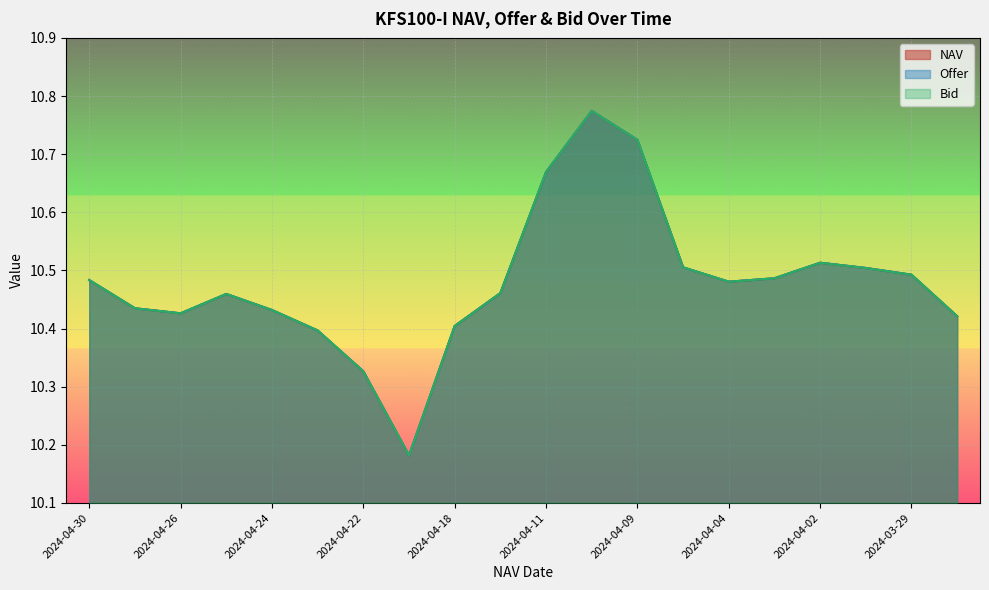

The Bid series shows 4.5 at 2024-03-29. True or false?

False